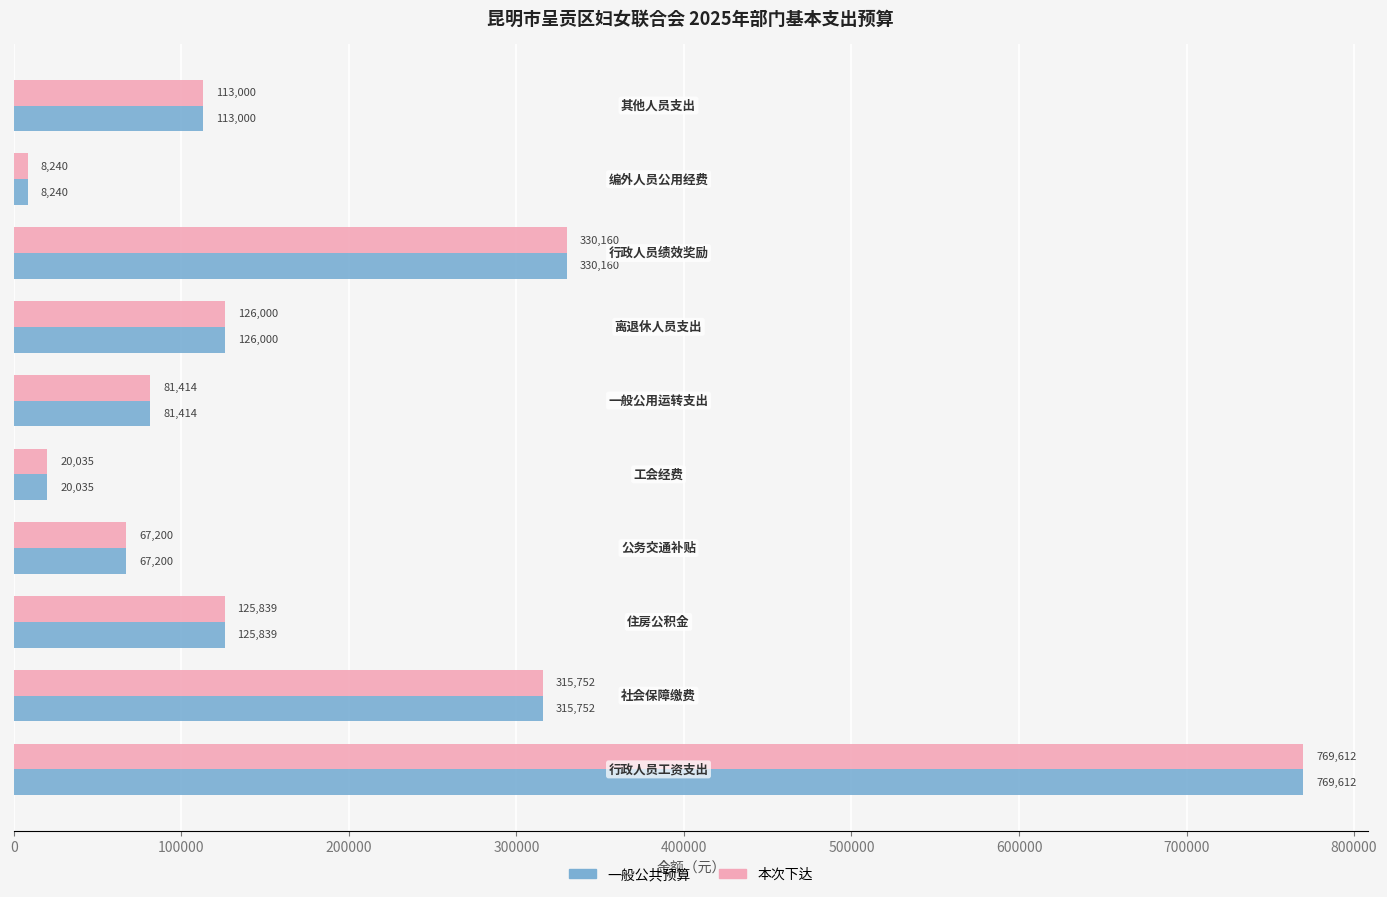

What is the highest value of the 一般公共预算 series?

769612.0